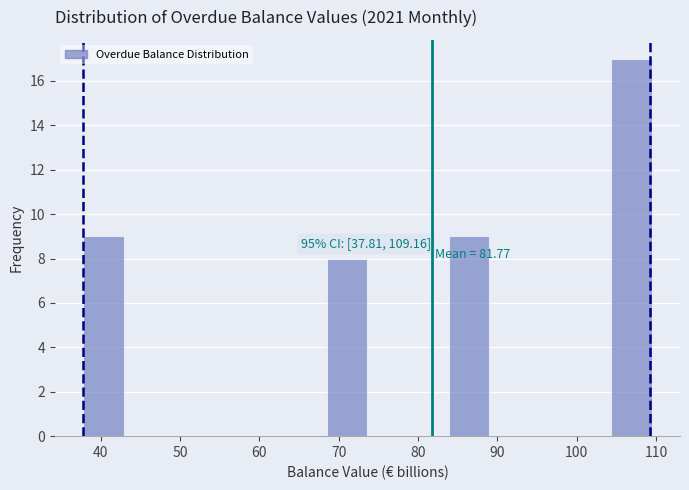

Over which range of the x-axis is the bar tallest?

104 to 109